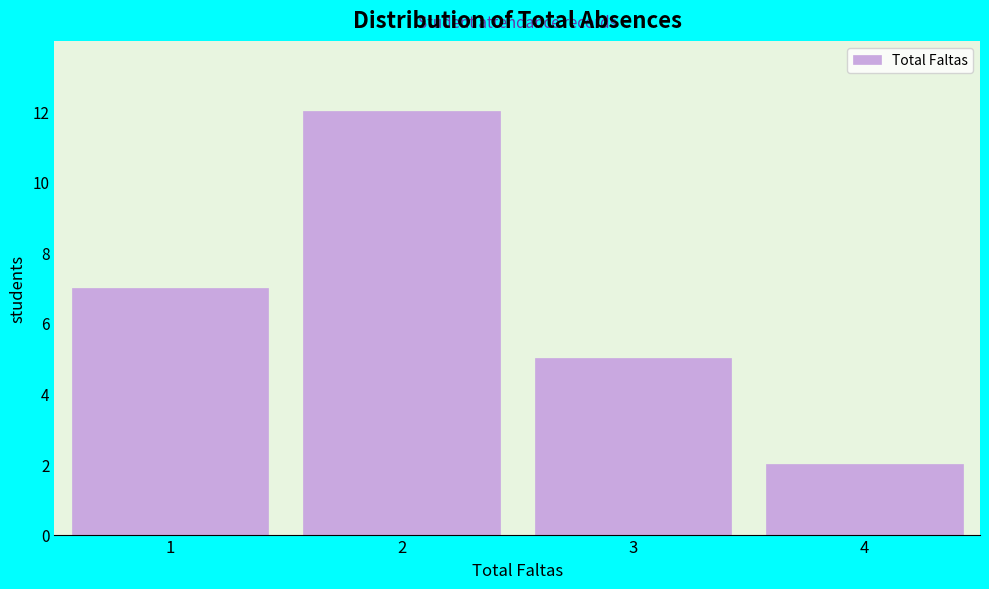

Reading left to right, extract all data points from this chart.

7	12	5	2